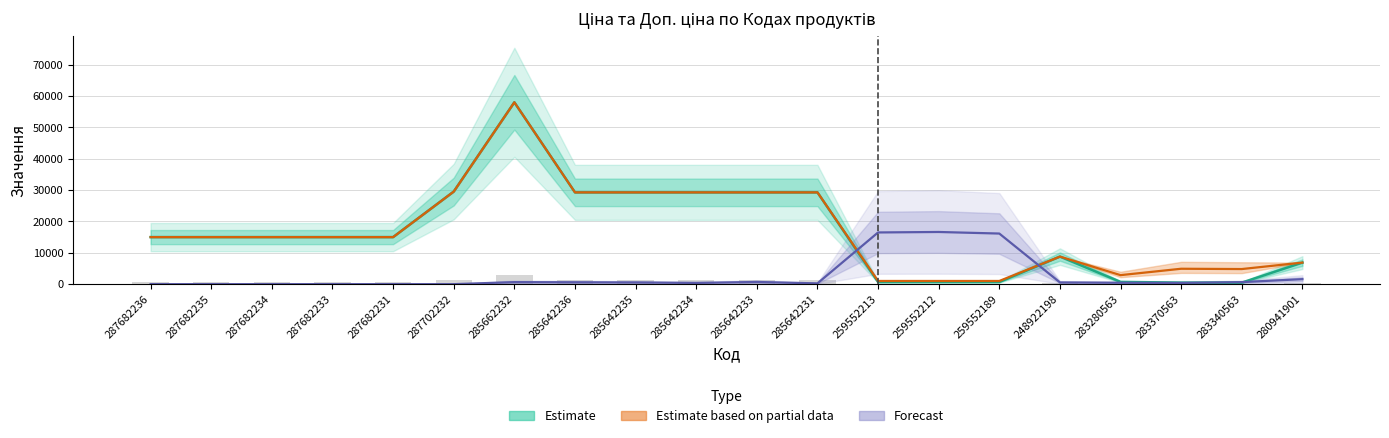

The value of Estimate at 259552212 is 299.8. True or false?

False